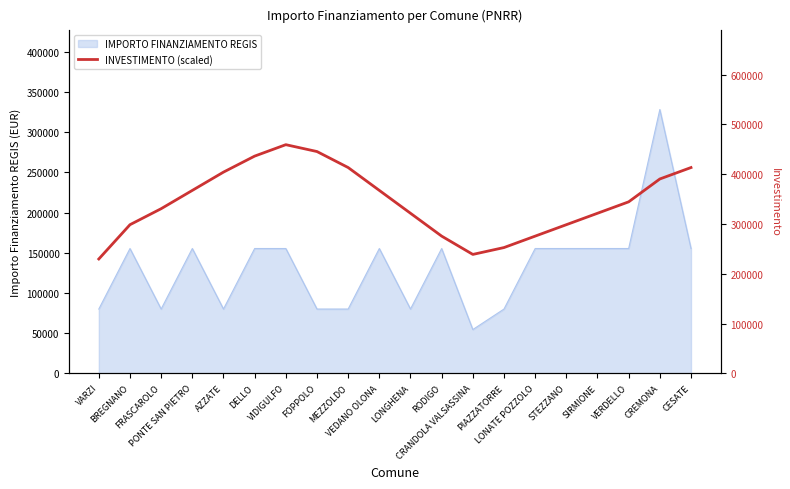

Where does the data first go above 344567?

PONTE SAN PIETRO